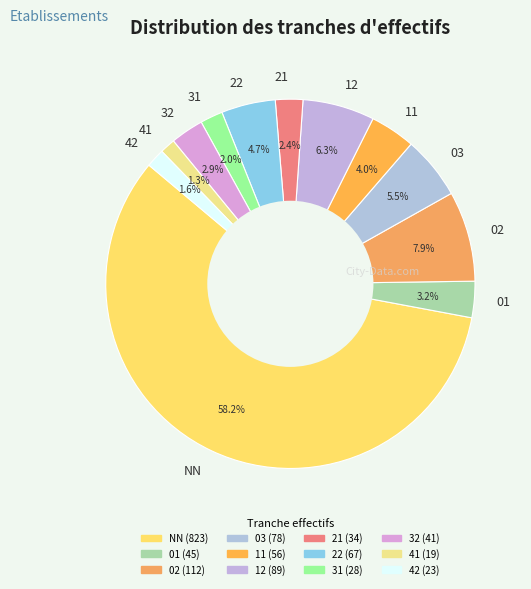

To the nearest percent, what percentage of the pie is 21?

2%